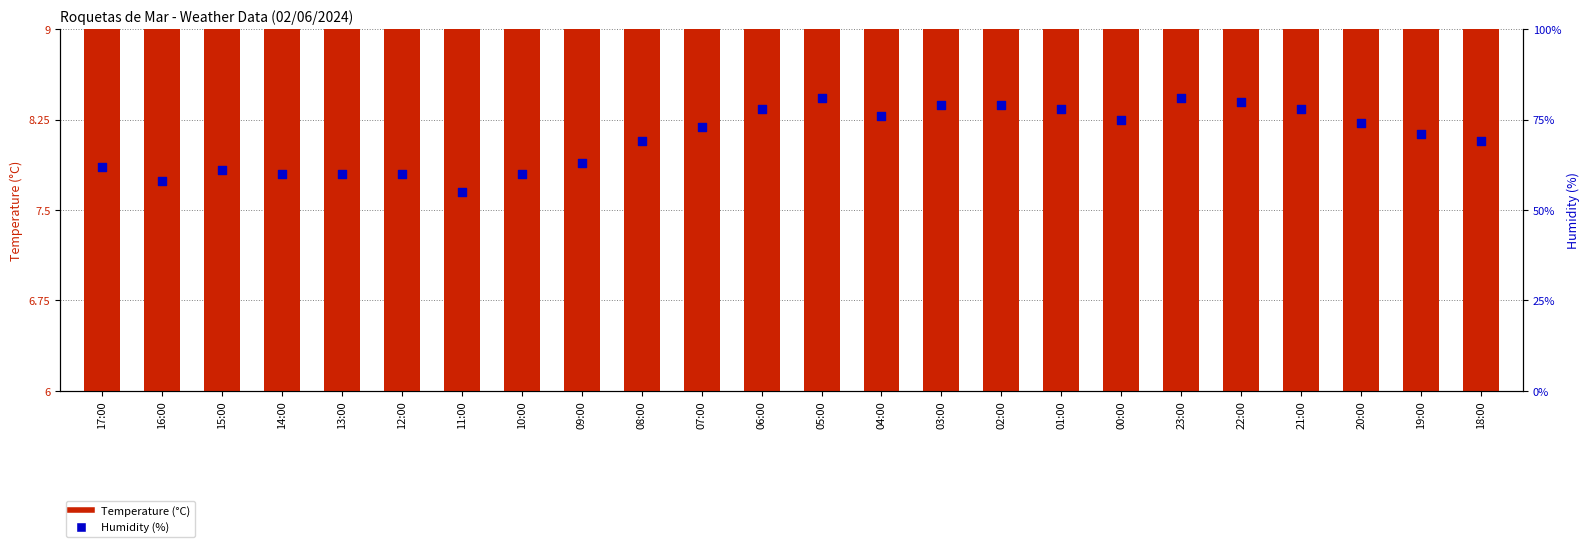

Which series reaches the minimum Y coordinate?

Temperature (°C)